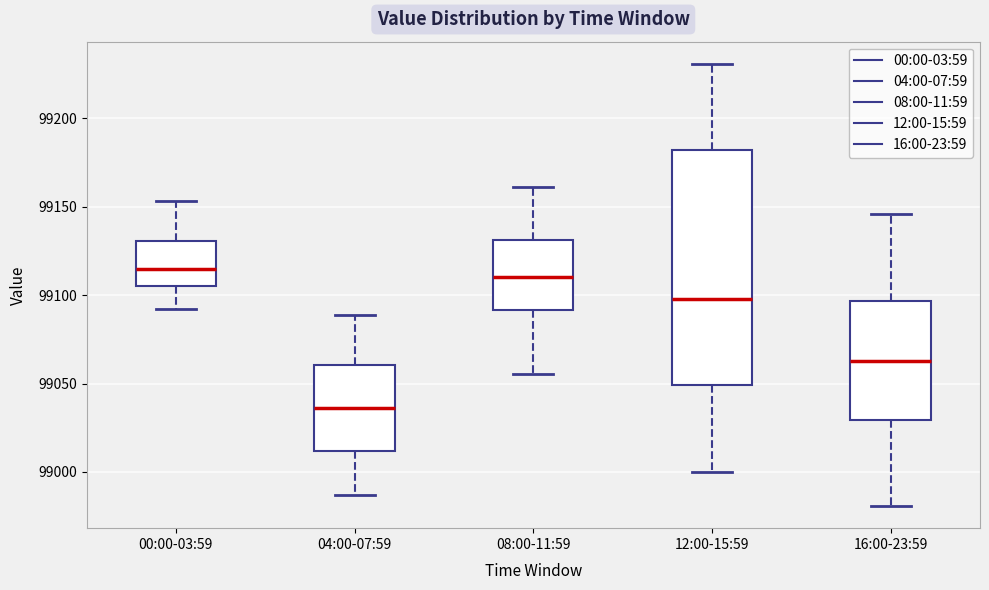

Where does the upper whisker of the box for 00:00-03:59 end on the y-axis? The values are not printed on the chart, so give them approximately, as read against the axis.

99155